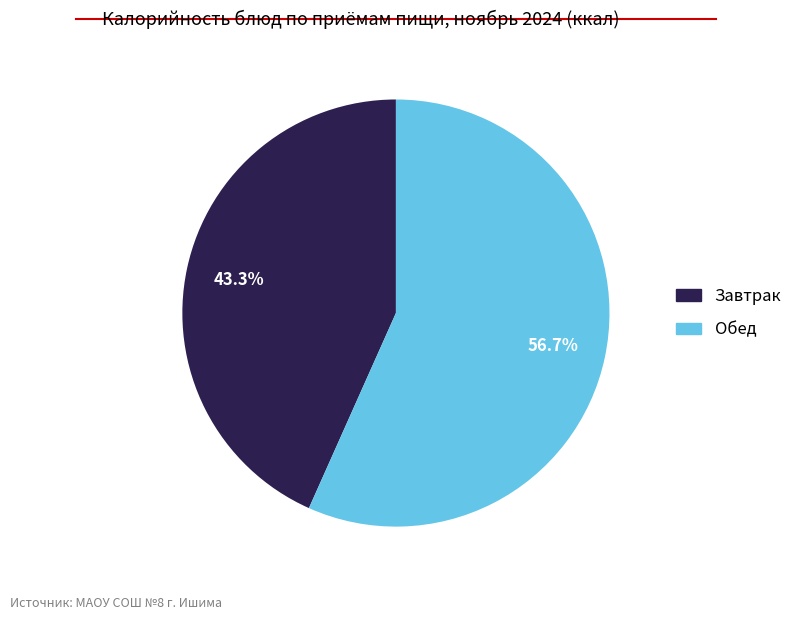

To the nearest percent, what is the difference between the largest and smallest slice percentages?

13%